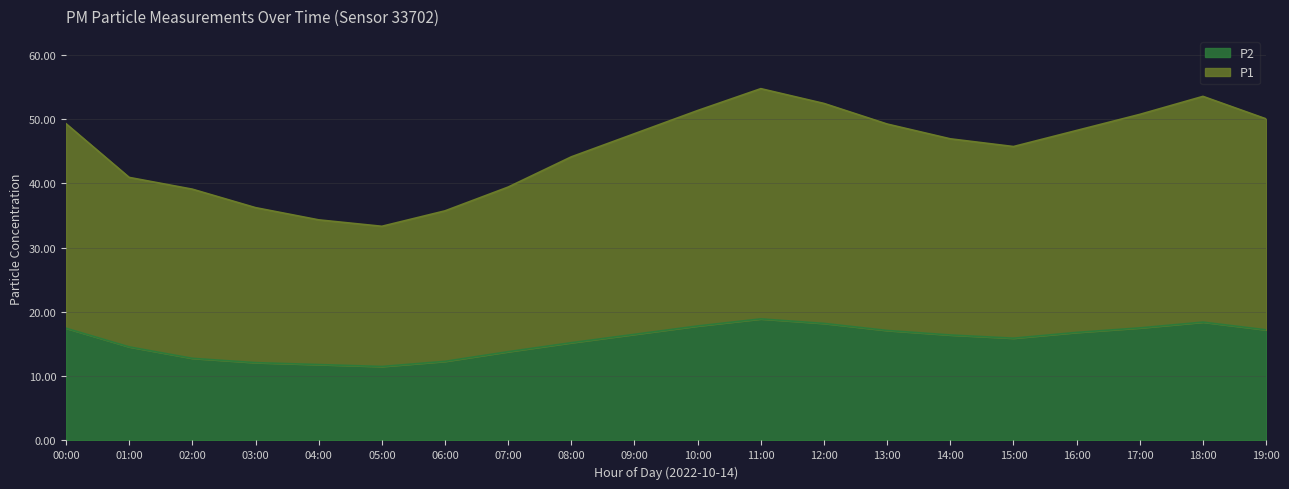

What is the maximum value shown in the chart?

54.7